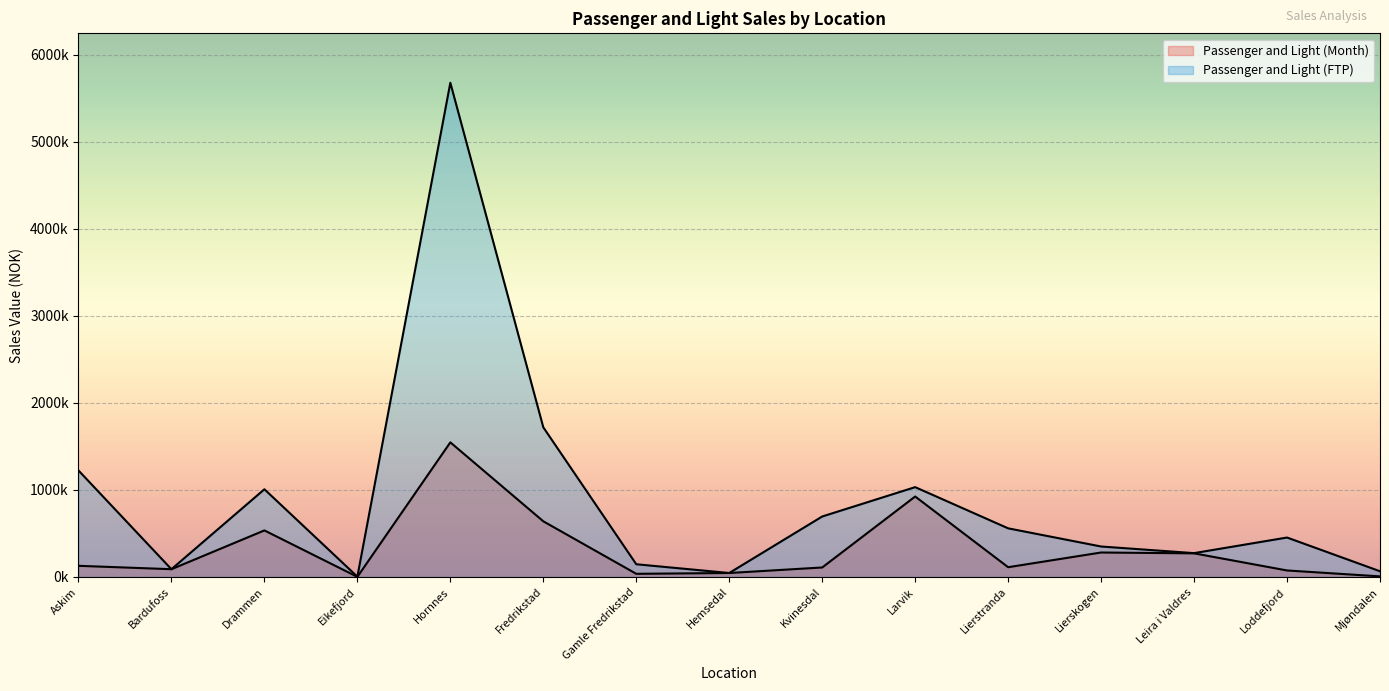

At which label does Passenger and Light (FTP) reach its peak?

Hornnes